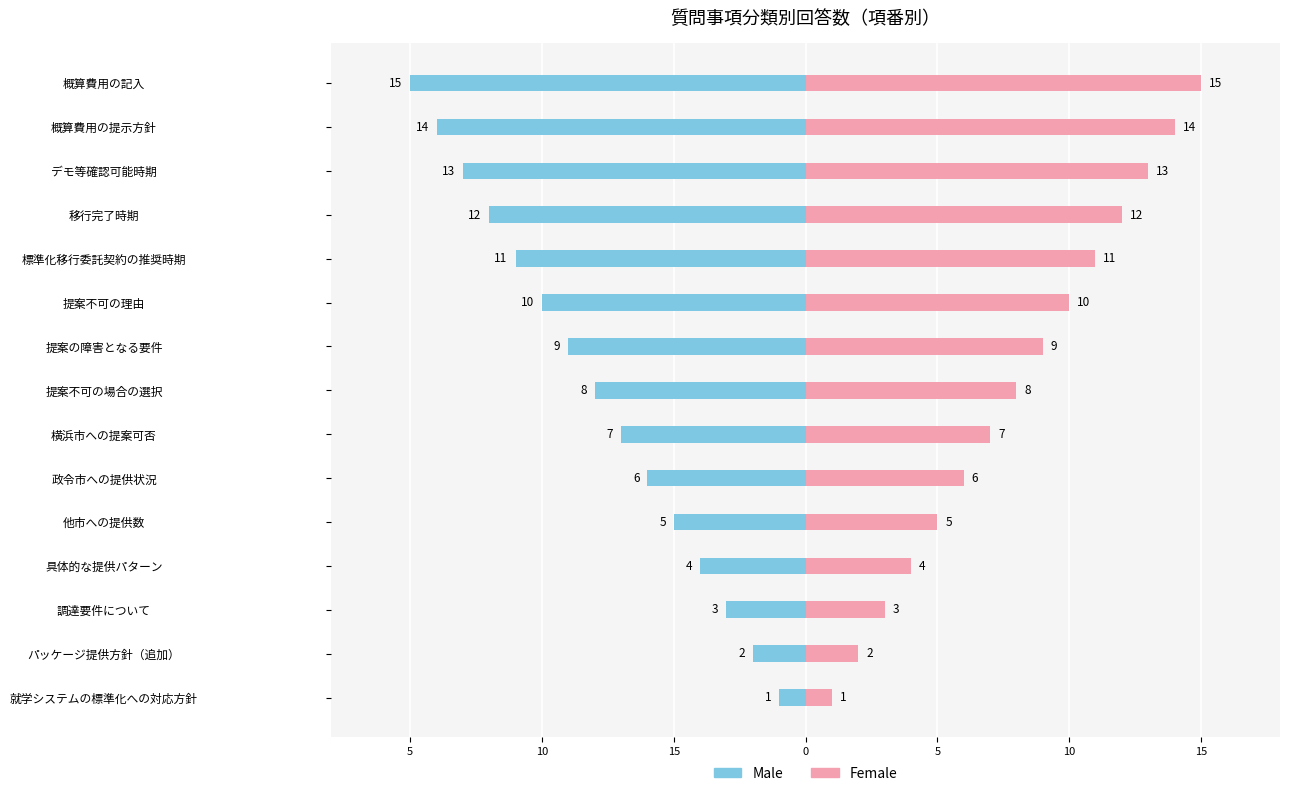

What is the difference between the maximum and minimum values in the Female series?

14